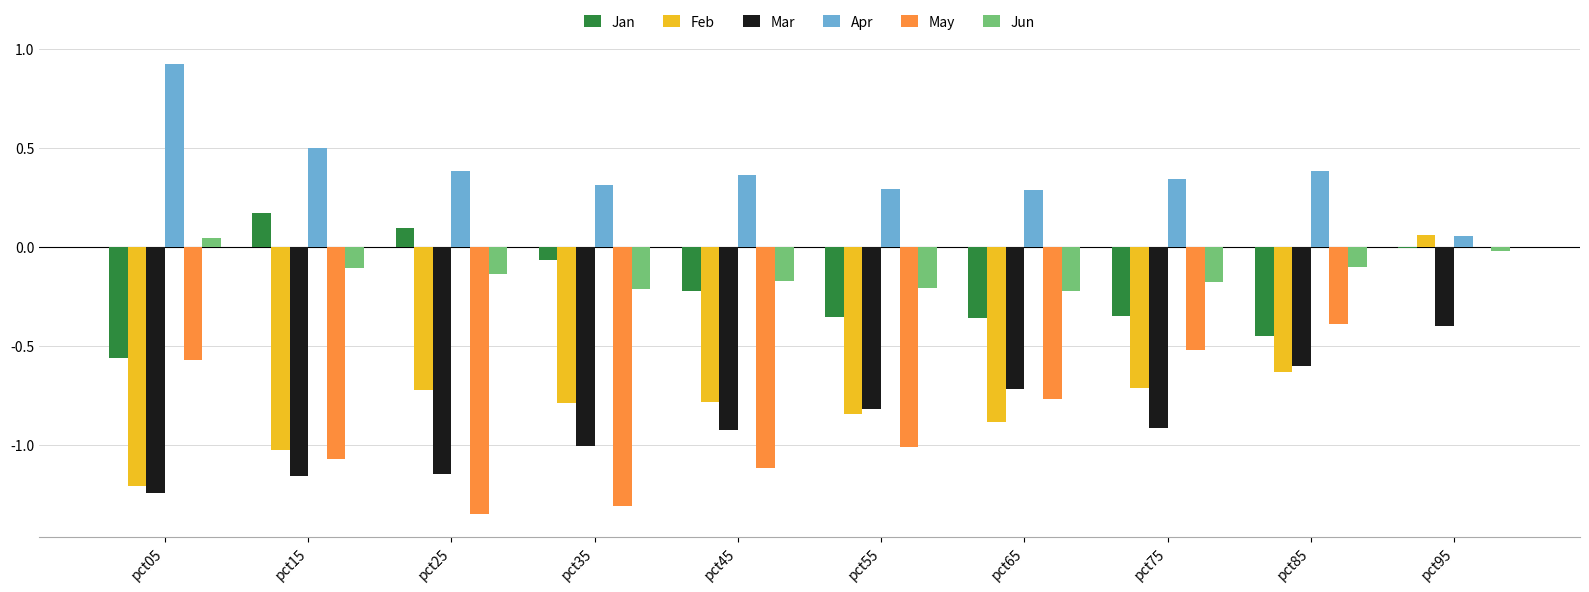

How many values in the Feb series exceed 0?

1